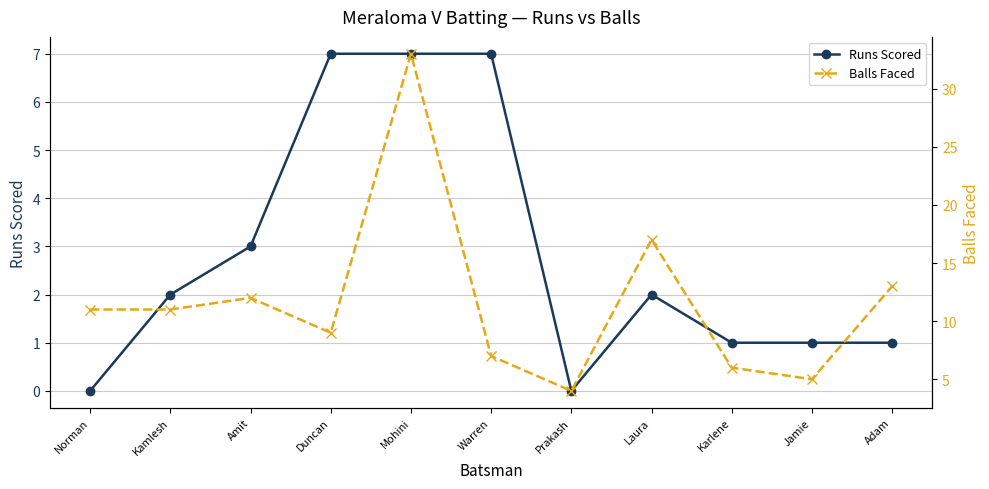

In Balls Faced, how many points are lower than both neighbors (excluding endpoints)?

3